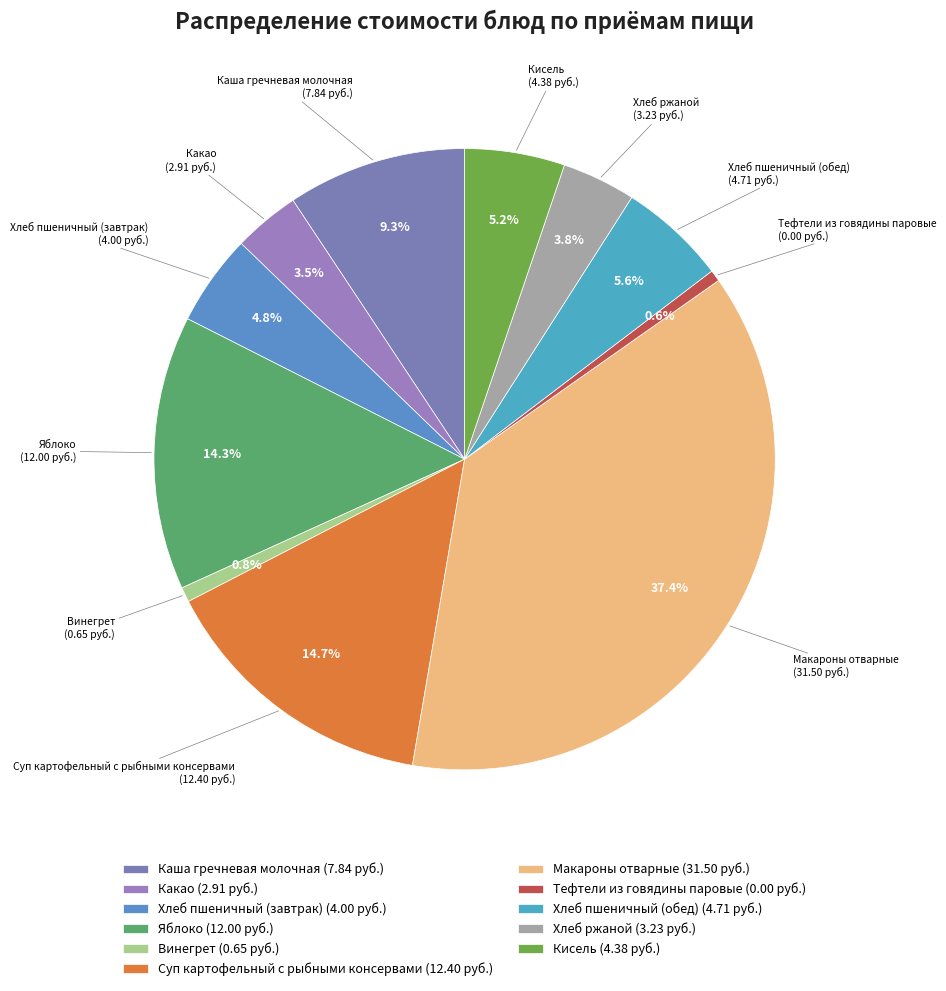

How many segments does this pie chart have?

11